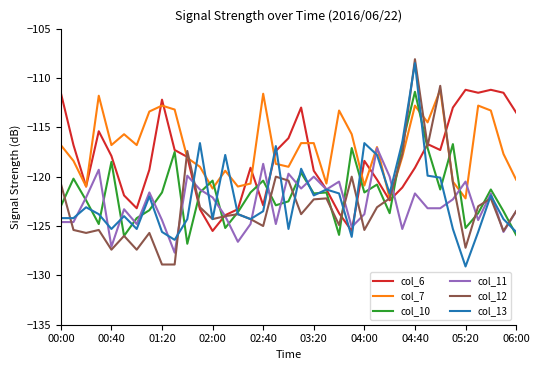

Which series has the largest total across all categories?

col_7